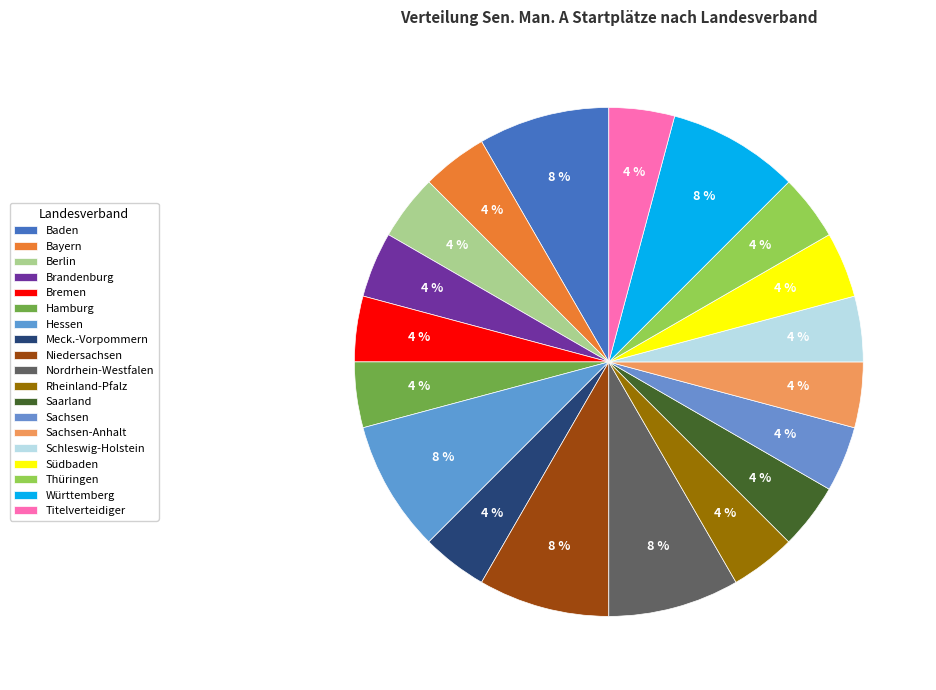

Does Titelverteidiger represent more than half of the total?

No